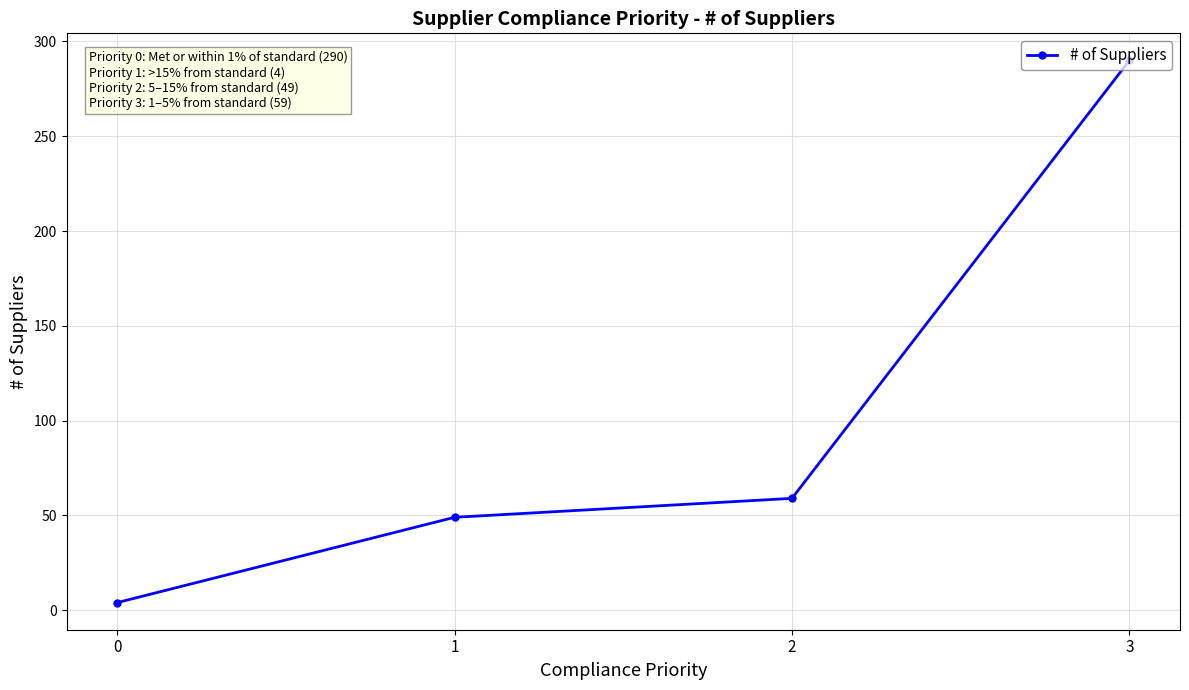

What is the value of the 2nd point from the left?

49